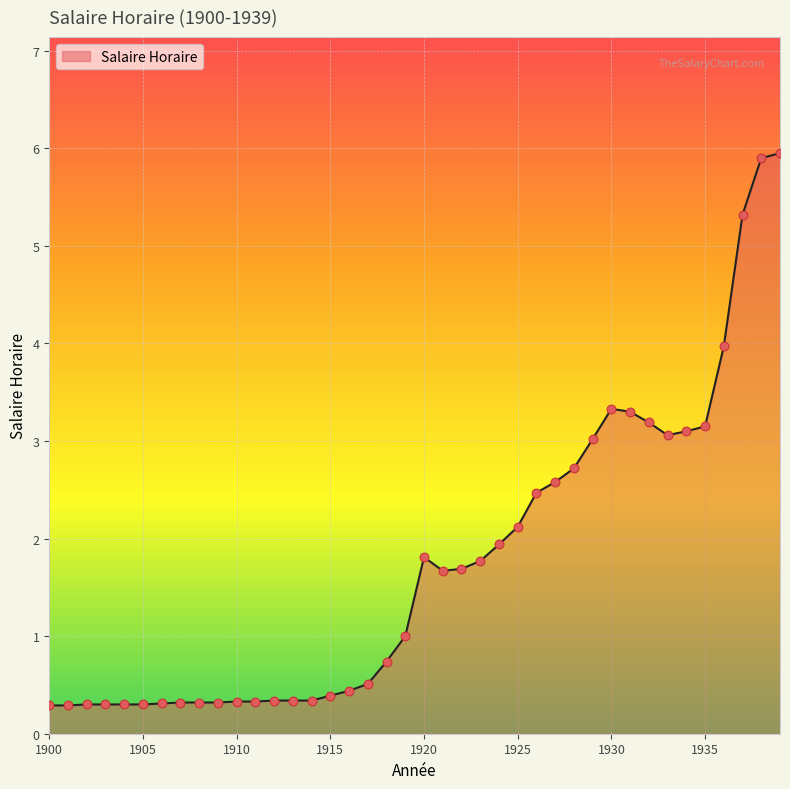

What is the difference between the maximum and minimum values?

5.7